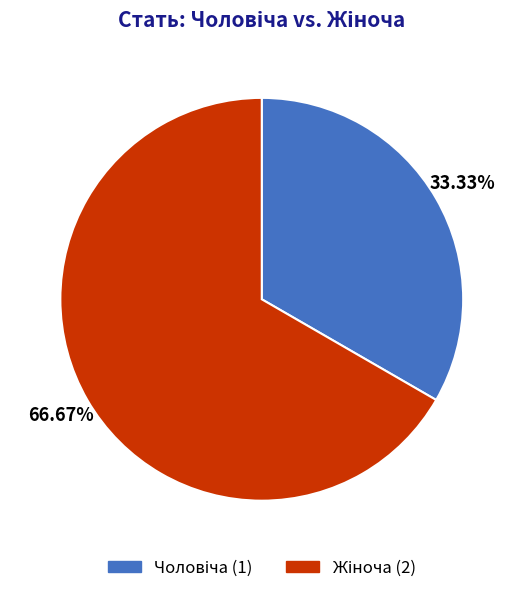

How many segments does this pie chart have?

2